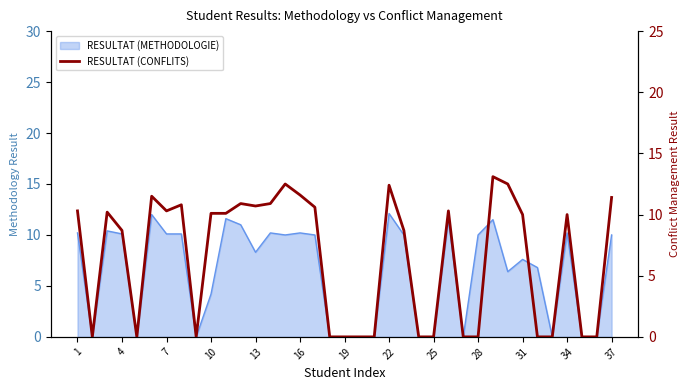

Reading right to left, list all the values displayed in this chart.

11.4	0.0	0.0	10.0	0.0	0.0	10.0	12.5	13.1	0.0	0.0	10.3	0.0	0.0	8.7	12.4	0.0	0.0	0.0	0.0	10.6	11.6	12.5	10.9	10.7	10.9	10.1	10.1	0.0	10.8	10.3	11.5	0.0	8.7	10.2	0.0	10.3